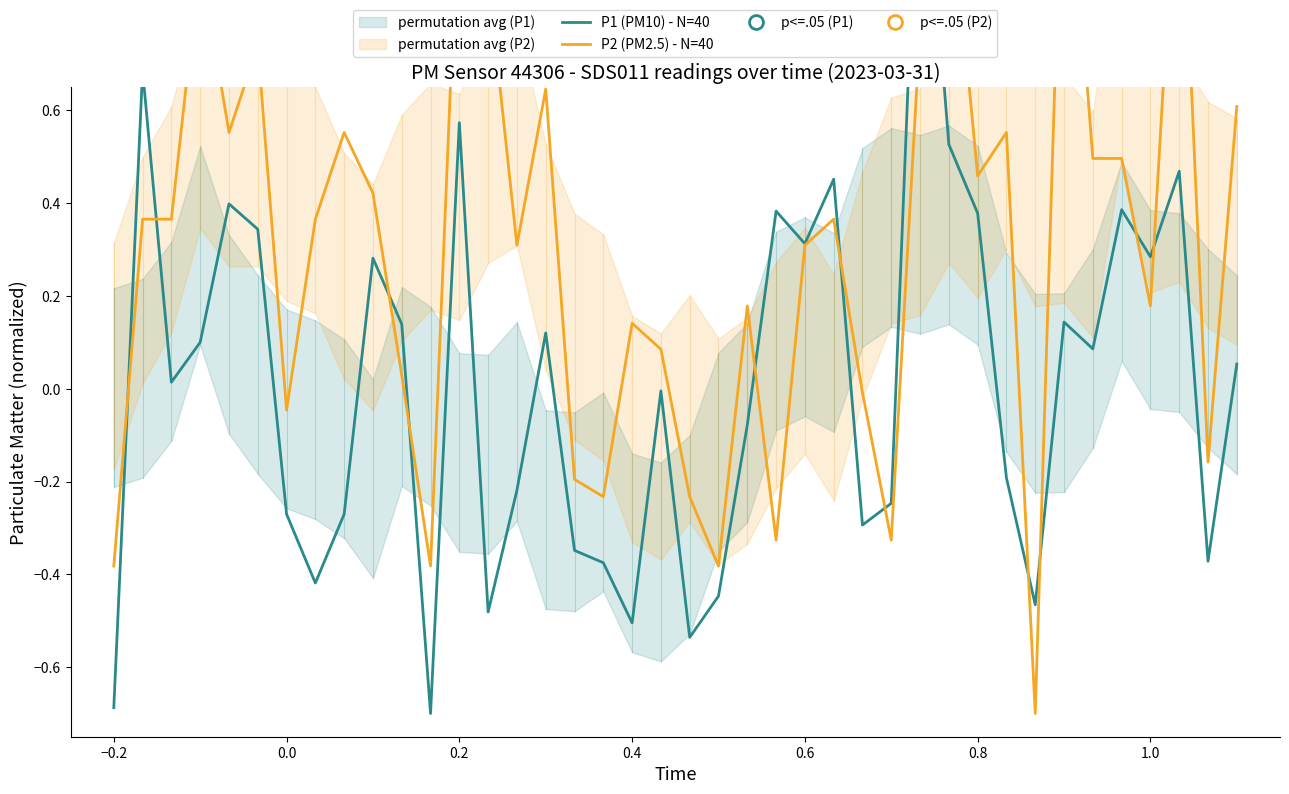

How many times do P1 (PM10) - N=40 and P2 (PM2.5) - N=40 cross each other?

12